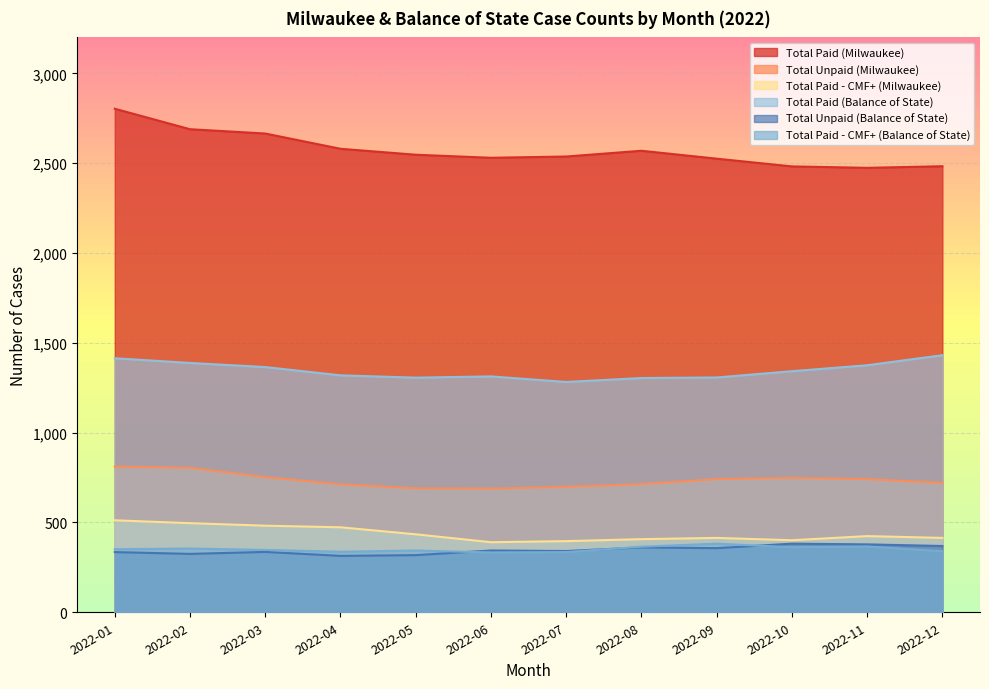

Where is Total Paid (Milwaukee) nearest to the value 2638?

2022-03